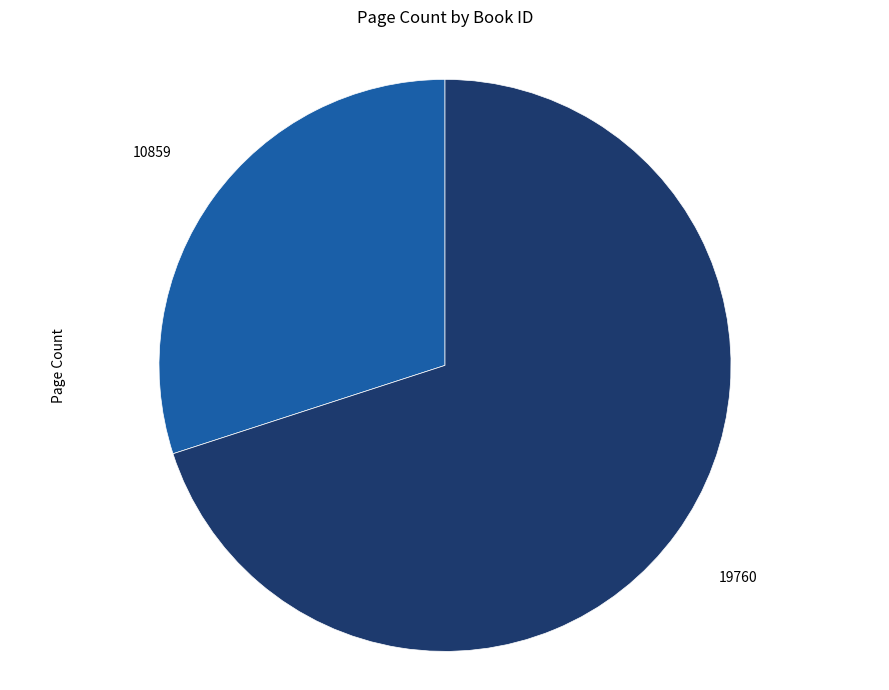

Is there a majority slice in this chart?

Yes